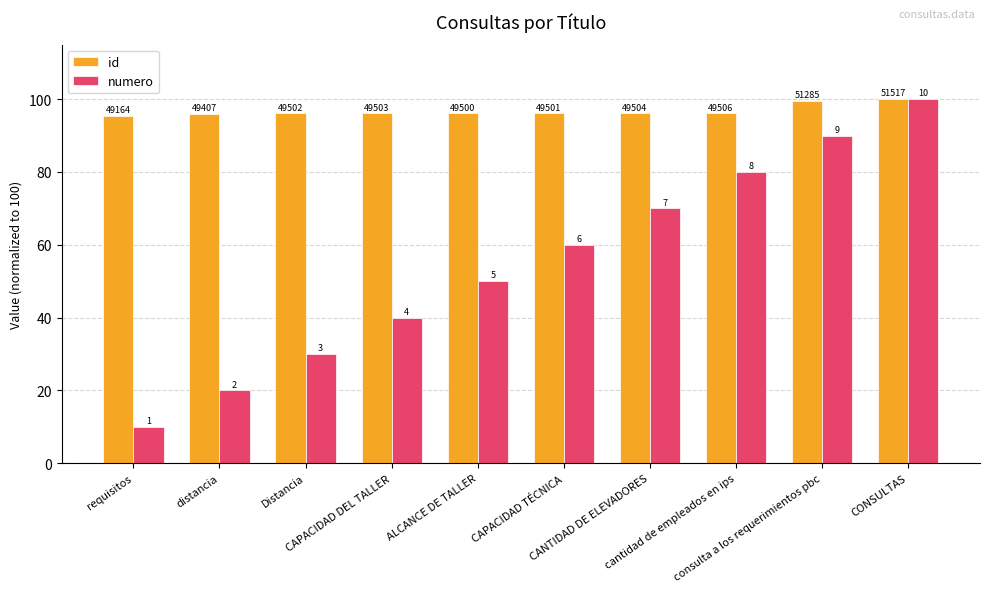

Is it true that id equals 96.1 at ALCANCE DE TALLER?

True